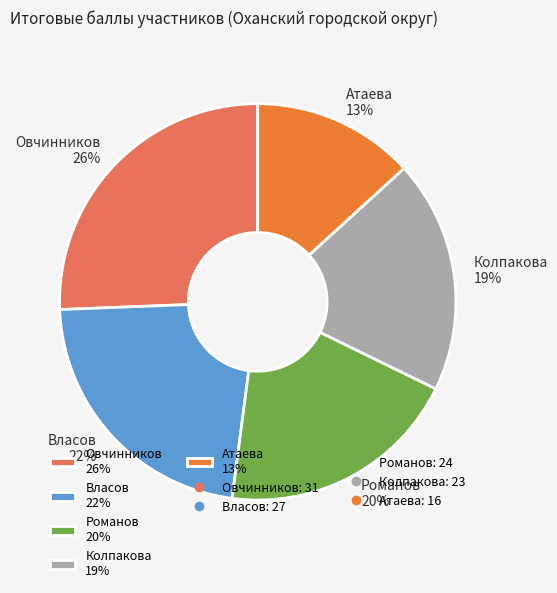

Is Овчинников the majority of the pie?

No